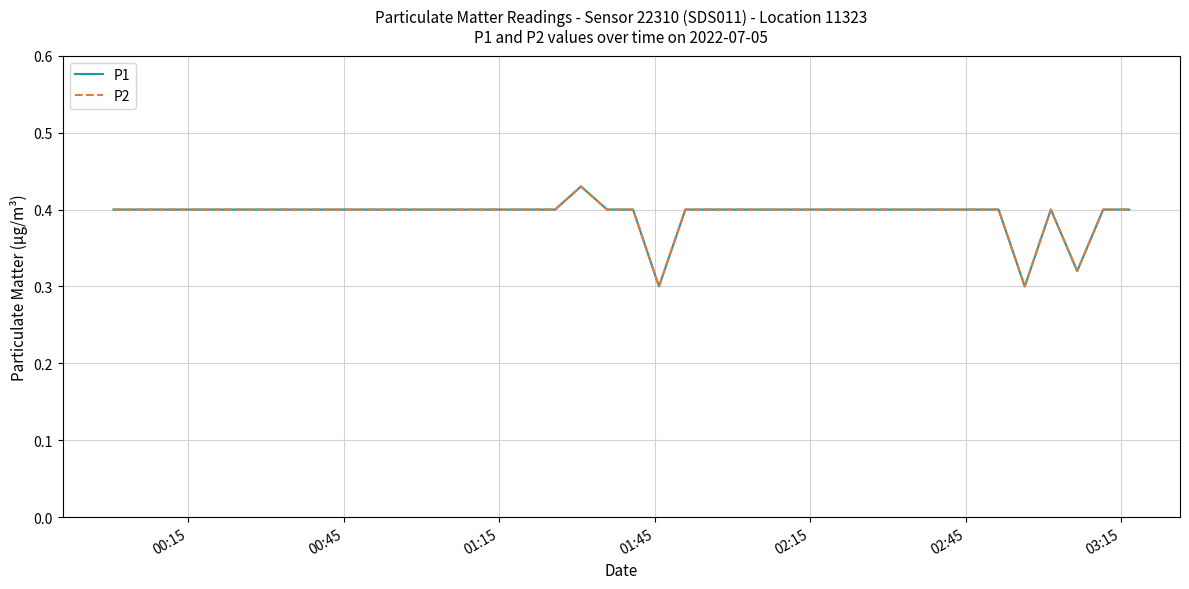

What is the value of the P2 point at the 3rd from the left?

0.4